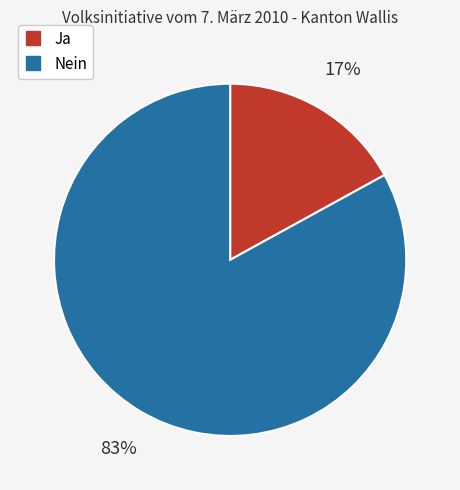

The Ja slice represents 17% of the pie. True or false?

True